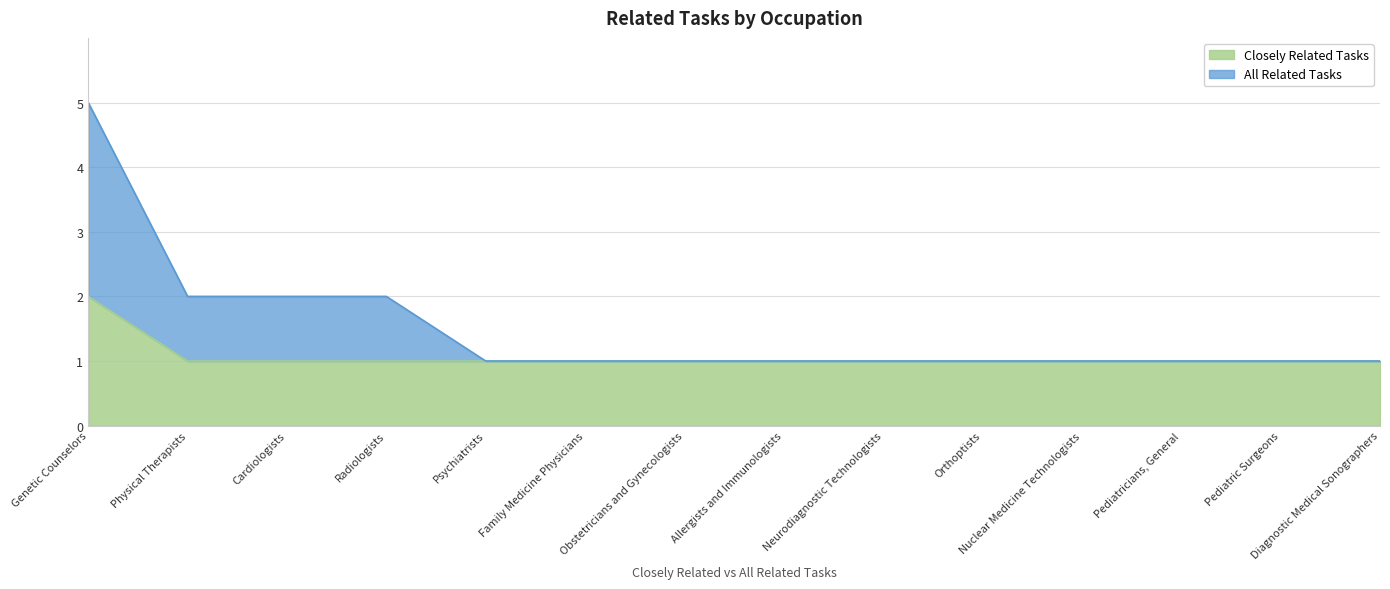

Reading left to right, extract all data points from this chart.

Closely Related Tasks: Genetic Counselors=2	Physical Therapists=1	Cardiologists=1	Radiologists=1	Psychiatrists=1	Family Medicine Physicians=1	Obstetricians and Gynecologists=1	Allergists and Immunologists=1	Neurodiagnostic Technologists=1	Orthoptists=1	Nuclear Medicine Technologists=1	Pediatricians, General=1	Pediatric Surgeons=1	Diagnostic Medical Sonographers=1
All Related Tasks: Genetic Counselors=5	Physical Therapists=2	Cardiologists=2	Radiologists=2	Psychiatrists=1	Family Medicine Physicians=1	Obstetricians and Gynecologists=1	Allergists and Immunologists=1	Neurodiagnostic Technologists=1	Orthoptists=1	Nuclear Medicine Technologists=1	Pediatricians, General=1	Pediatric Surgeons=1	Diagnostic Medical Sonographers=1